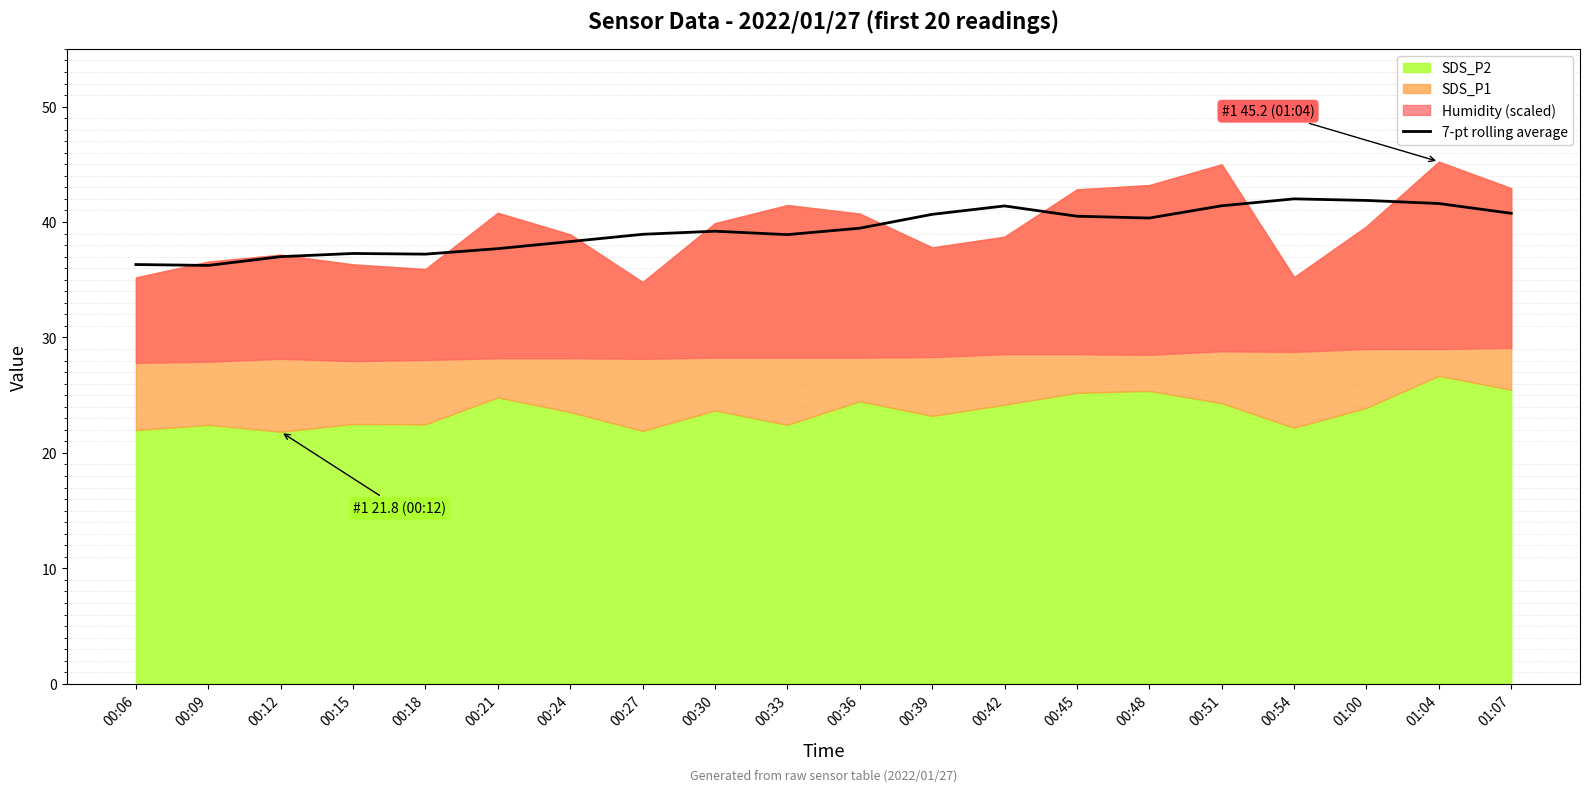

Is it true that 7-pt rolling average equals 56.5 at 00:09?

False